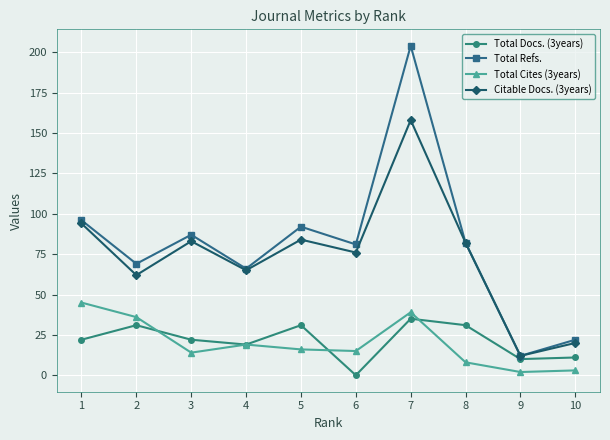

Between 3 and 10, which series saw the biggest shift?

Total Refs.